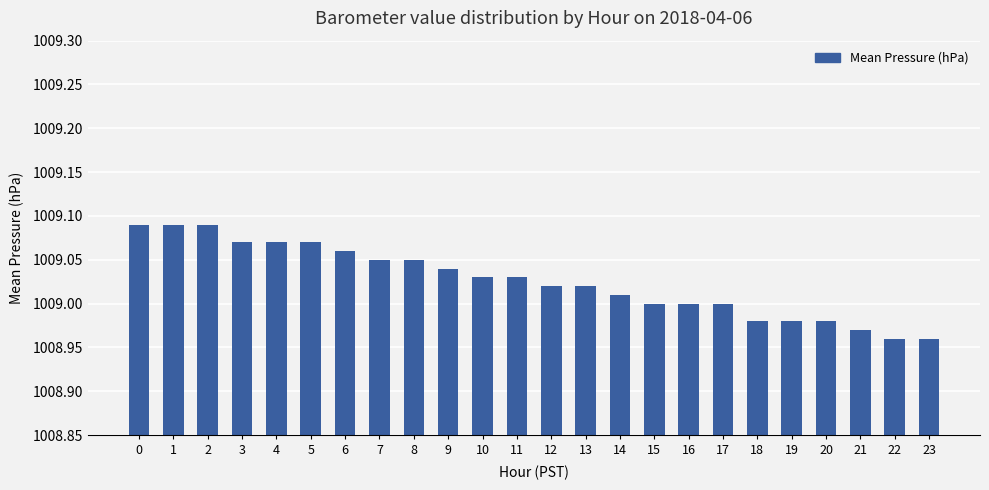

Approximately how many times larger is the value at 6 compared to 7?

1.0